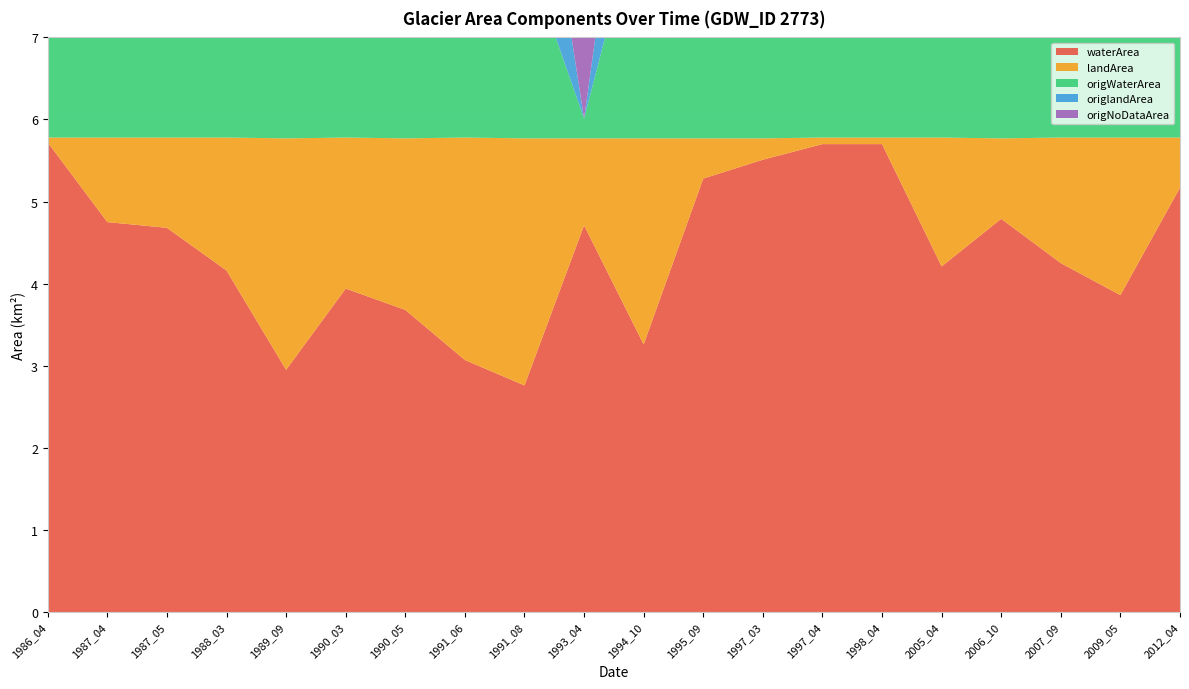

Reading right to left, what are all the values shown in this chart?

waterArea: 2012_04=5.2	2009_05=3.9	2007_09=4.2	2006_10=4.8	2005_04=4.2	1998_04=5.7	1997_04=5.7	1997_03=5.5	1995_09=5.3	1994_10=3.3	1993_04=4.7	1991_08=2.8	1991_06=3.1	1990_05=3.7	1990_03=3.9	1989_09=3.0	1988_03=4.2	1987_05=4.7	1987_04=4.8	1986_04=5.7
landArea: 2012_04=0.6	2009_05=1.9	2007_09=1.5	2006_10=1.0	2005_04=1.6	1998_04=0.1	1997_04=0.1	1997_03=0.3	1995_09=0.5	1994_10=2.5	1993_04=1.1	1991_08=3.0	1991_06=2.7	1990_05=2.1	1990_03=1.8	1989_09=2.8	1988_03=1.6	1987_05=1.1	1987_04=1.0	1986_04=0.1
origWaterArea: 2012_04=3.5	2009_05=3.2	2007_09=3.8	2006_10=4.4	2005_04=3.1	1998_04=4.9	1997_04=4.3	1997_03=5.1	1995_09=5.1	1994_10=3.0	1993_04=0.2	1991_08=2.3	1991_06=3.0	1990_05=2.5	1990_03=3.0	1989_09=2.5	1988_03=4.0	1987_05=4.6	1987_04=3.3	1986_04=5.1
origlandArea: 2012_04=0.3	2009_05=1.7	2007_09=1.5	2006_10=1.0	2005_04=1.1	1998_04=0.1	1997_04=0.1	1997_03=0.3	1995_09=0.5	1994_10=2.4	1993_04=0.0	1991_08=2.6	1991_06=2.6	1990_05=1.8	1990_03=1.4	1989_09=2.7	1988_03=1.3	1987_05=0.9	1987_04=0.6	1986_04=0.1
origNoDataArea: 2012_04=1.9	2009_05=0.9	2007_09=0.5	2006_10=0.4	2005_04=1.6	1998_04=0.8	1997_04=1.4	1997_03=0.4	1995_09=0.2	1994_10=0.3	1993_04=5.5	1991_08=0.8	1991_06=0.2	1990_05=1.5	1990_03=1.4	1989_09=0.5	1988_03=0.4	1987_05=0.2	1987_04=1.9	1986_04=0.6